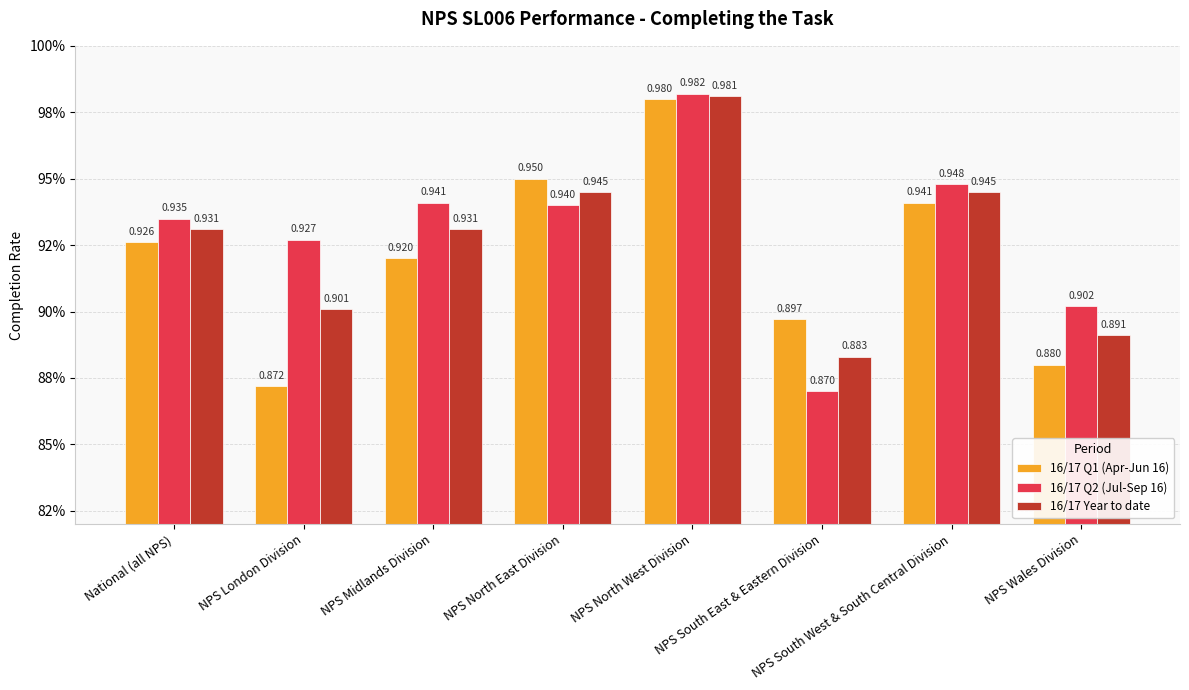

What are all the series names shown in the legend?

16/17 Q1 (Apr-Jun 16), 16/17 Q2 (Jul-Sep 16), 16/17 Year to date